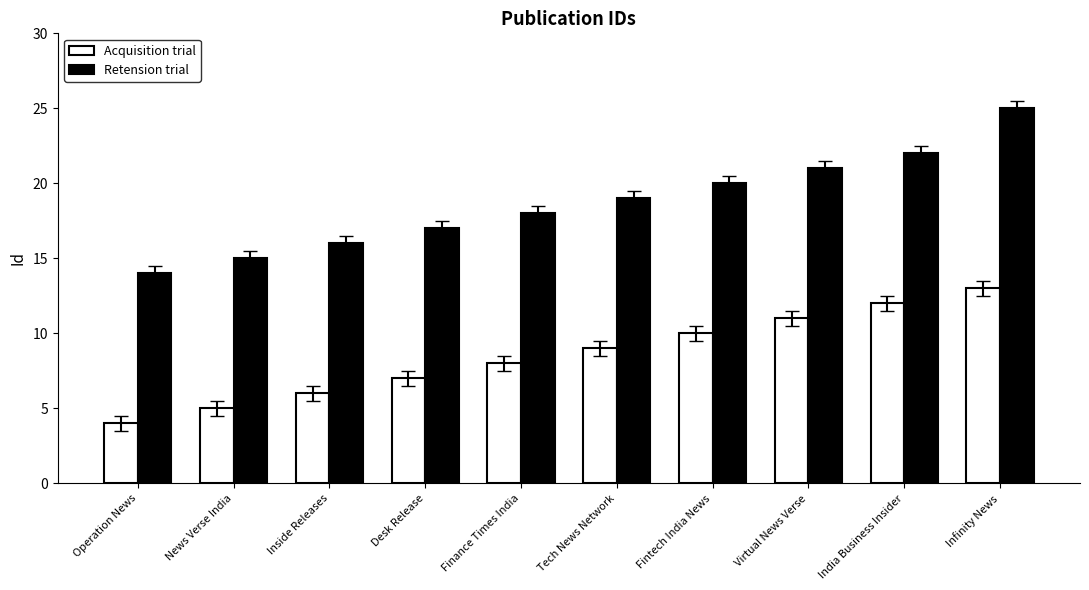

At how many categories does at least one series exceed 23?

1